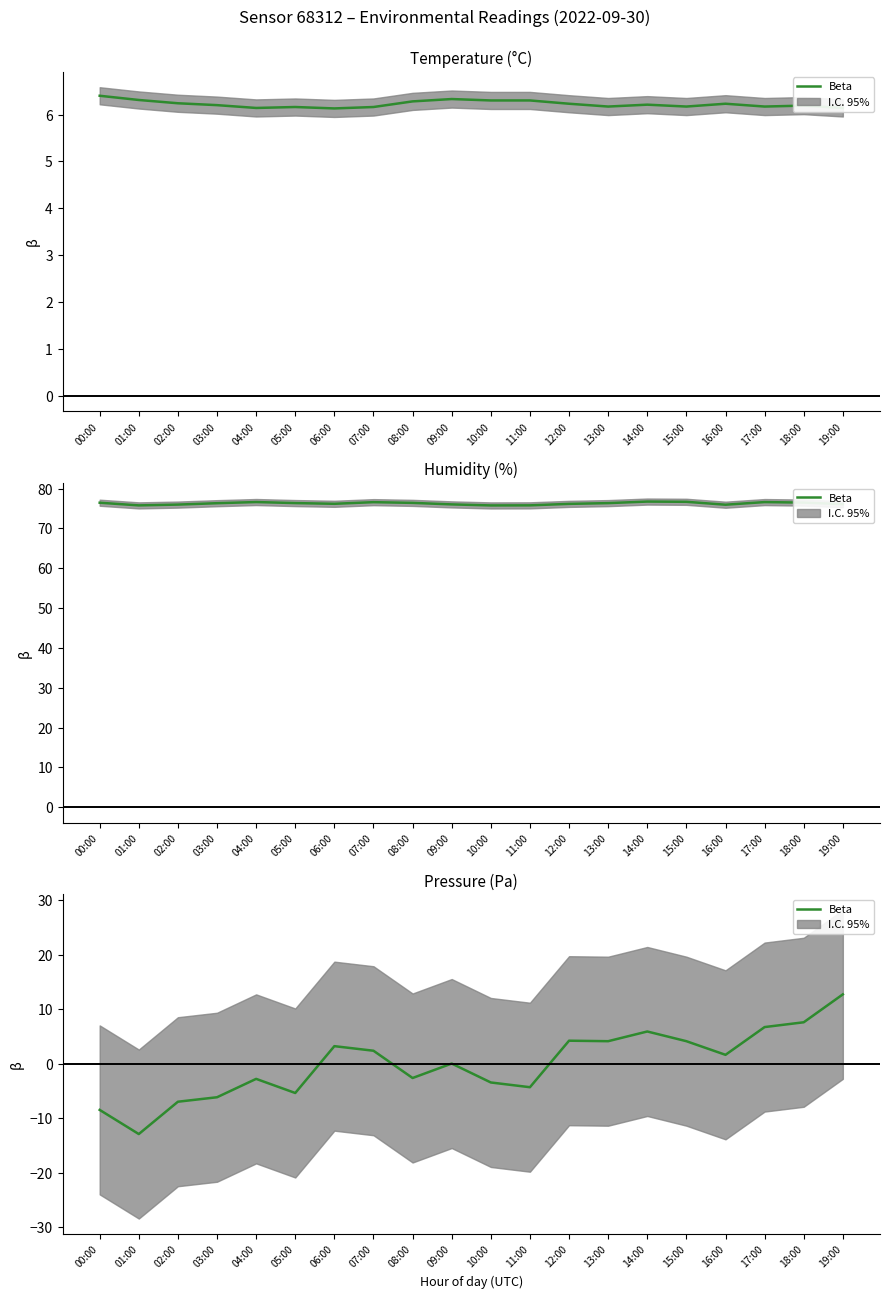

List the labels in order of value, smallest first.

01:00, 00:00, 02:00, 03:00, 05:00, 11:00, 10:00, 04:00, 08:00, 09:00, 16:00, 07:00, 06:00, 13:00, 15:00, 12:00, 14:00, 17:00, 18:00, 19:00